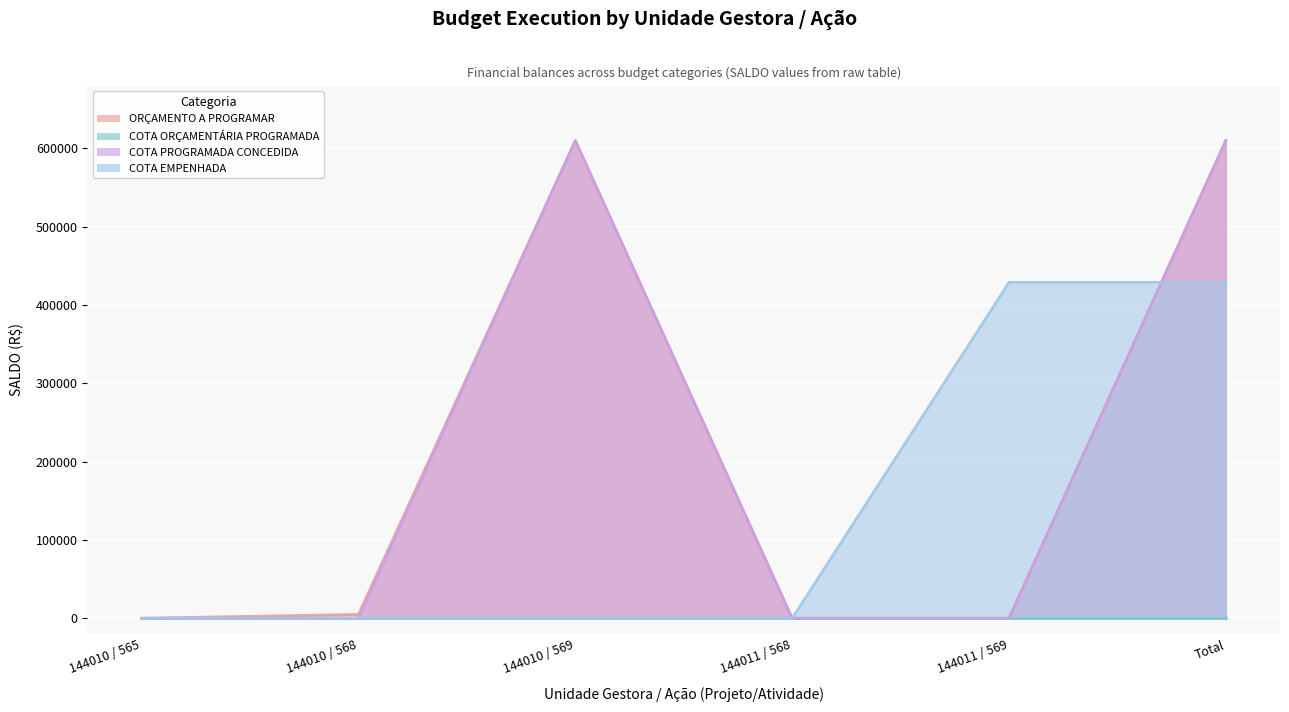

Is it true that COTA EMPENHADA equals 725284.4 at 144011 / 569?

False